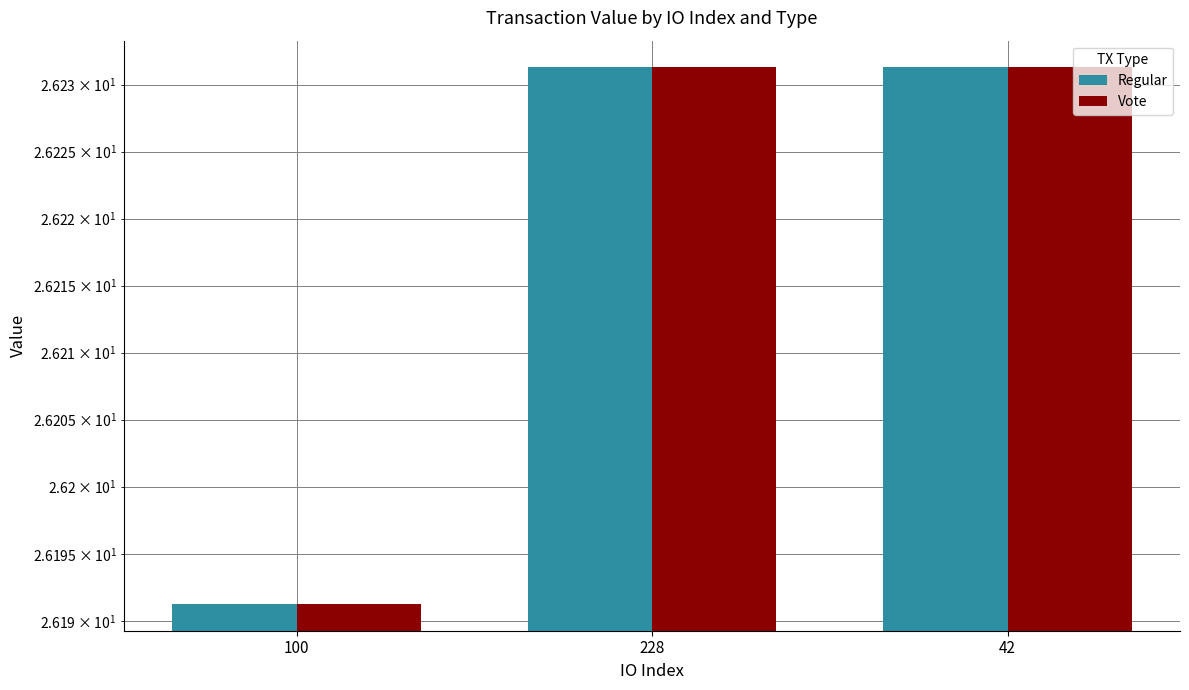

Is it true that Vote equals 35.1 at 42?

False